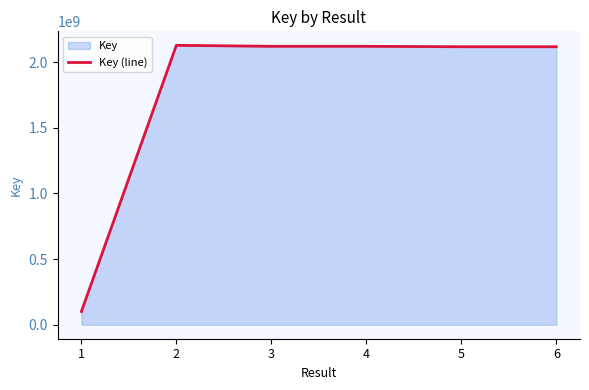

Rank the categories by value from highest to lowest.

2, 4, 3, 5, 6, 1